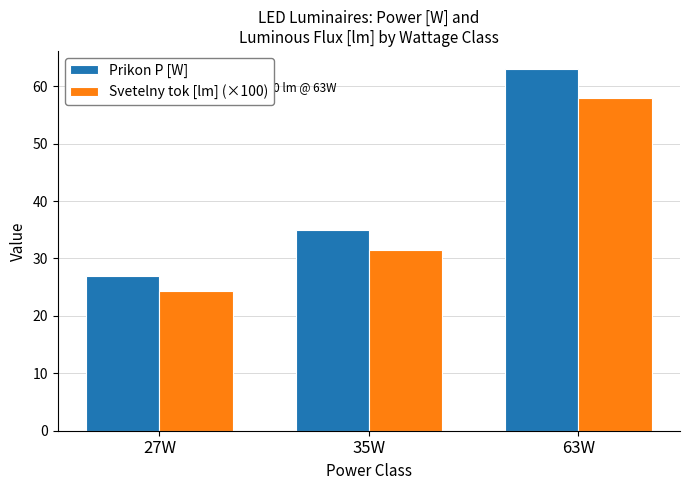

Reading left to right, what are all the values shown in this chart?

Prikon P [W]: 27W=27.0	35W=35.0	63W=63.0
Svetelny tok [lm] (×100): 27W=24.3	35W=31.5	63W=58.0